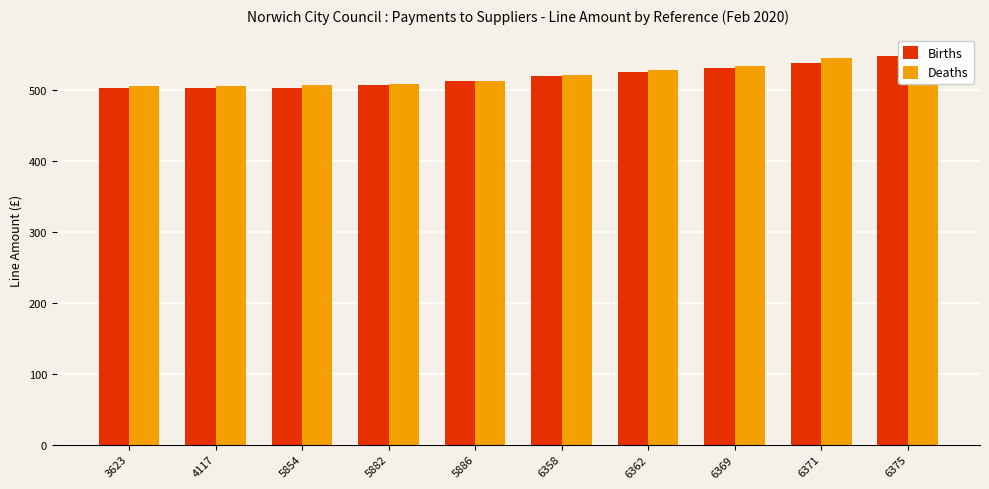

Reading left to right, list all the values displayed in this chart.

Births: 502.1	502.2	503.0	507.5	512.3	520.2	525.0	531.5	538.1	547.6
Deaths: 505.8	505.8	506.9	507.7	512.4	520.4	527.7	533.5	544.9	550.3